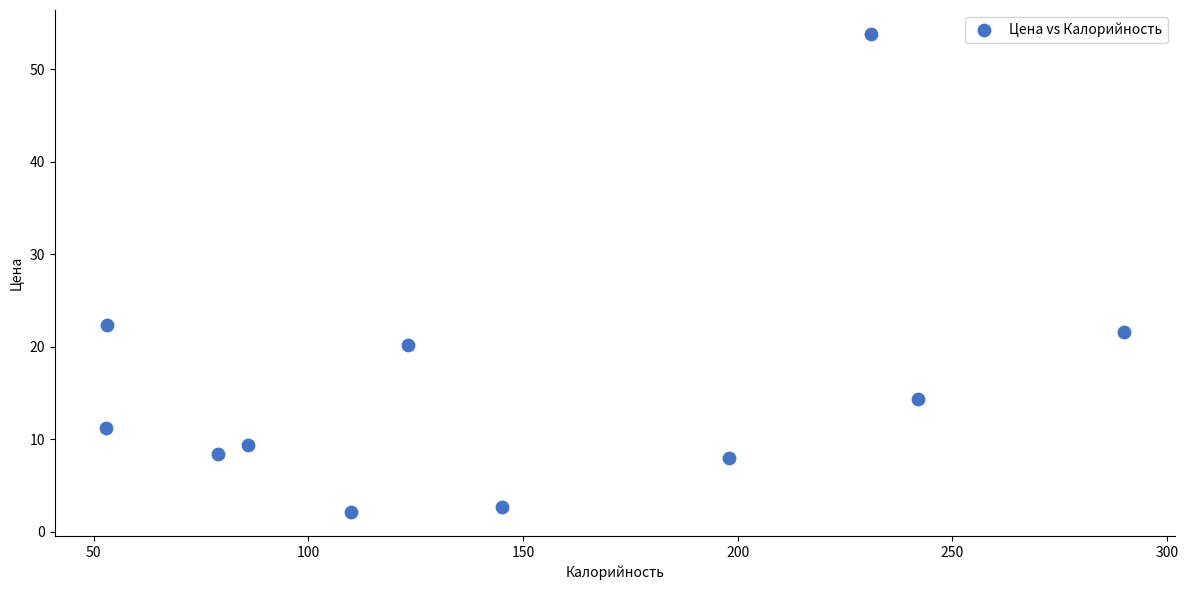

What is the range of X values (max minus min)?

237.2